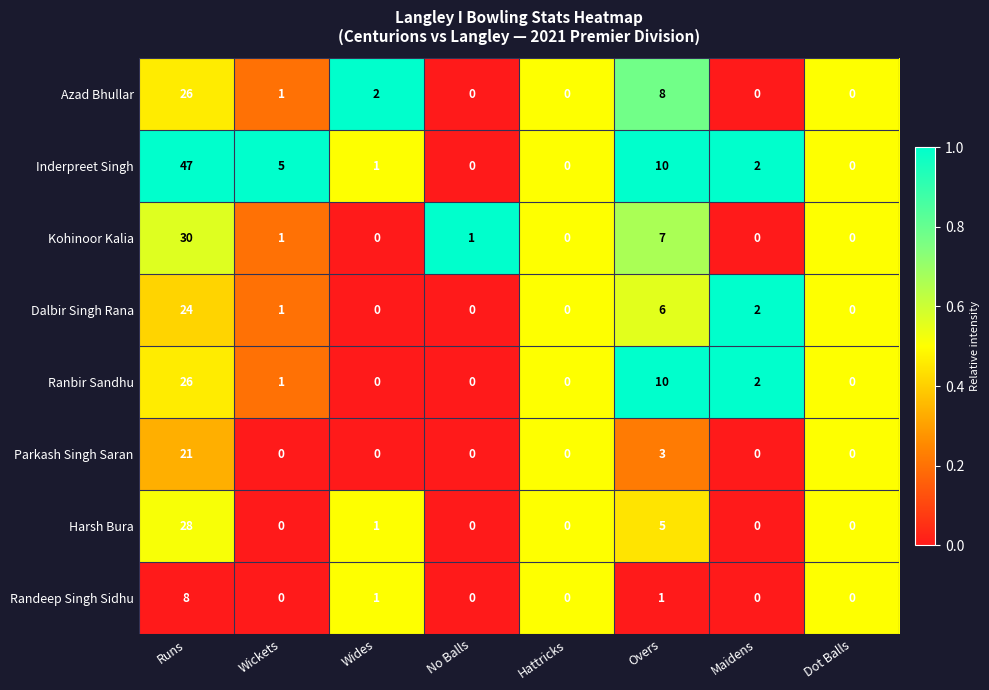

Which series has the largest total across all categories?

Inderpreet Singh